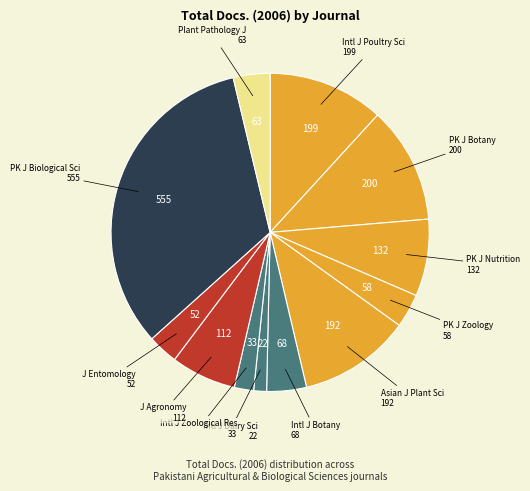

How many slices are in this pie chart?

12